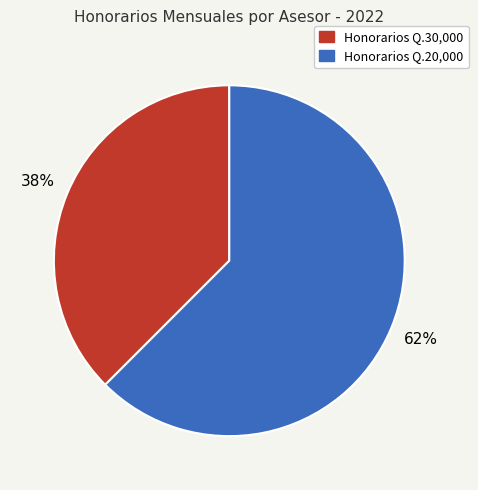

Which category accounts for the majority?

Honorarios Q.20,000